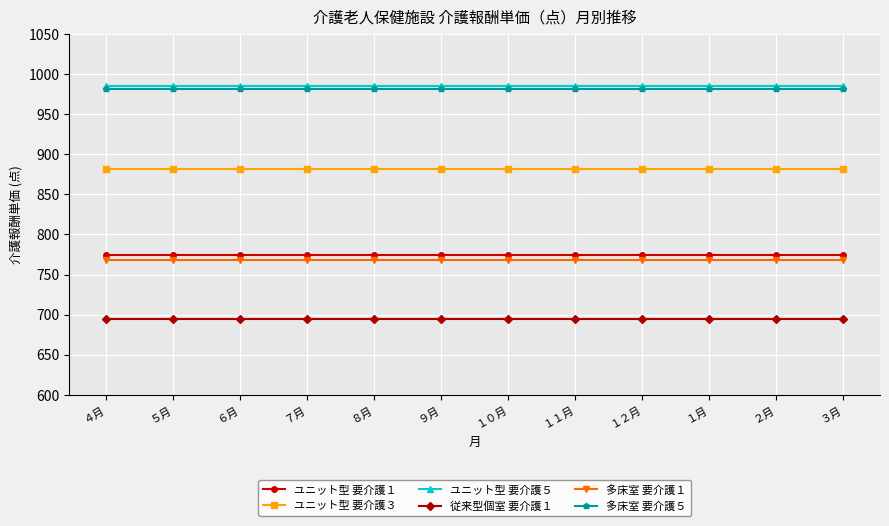

What is the total value across all series at １２月?

5084